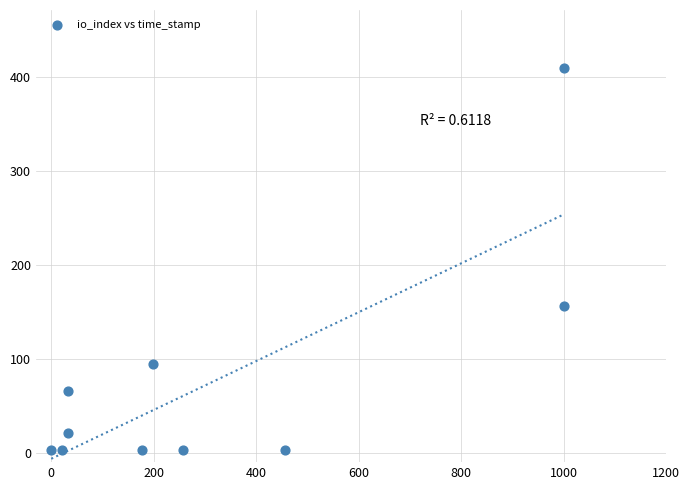

What Y value in the scatter plot is closest to 206?

156